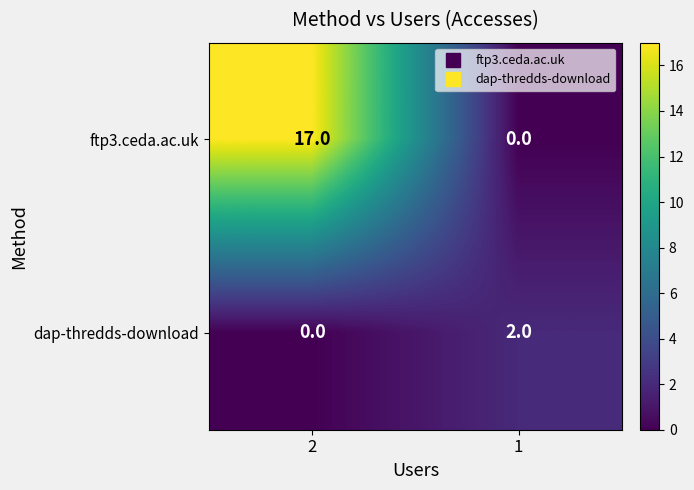

Between 2 and 1, which series saw the biggest shift?

ftp3.ceda.ac.uk